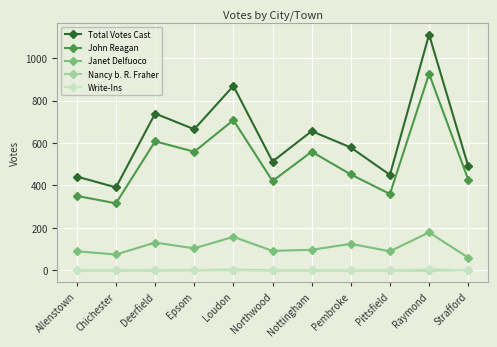

Which label corresponds to the largest value in the chart?

Raymond